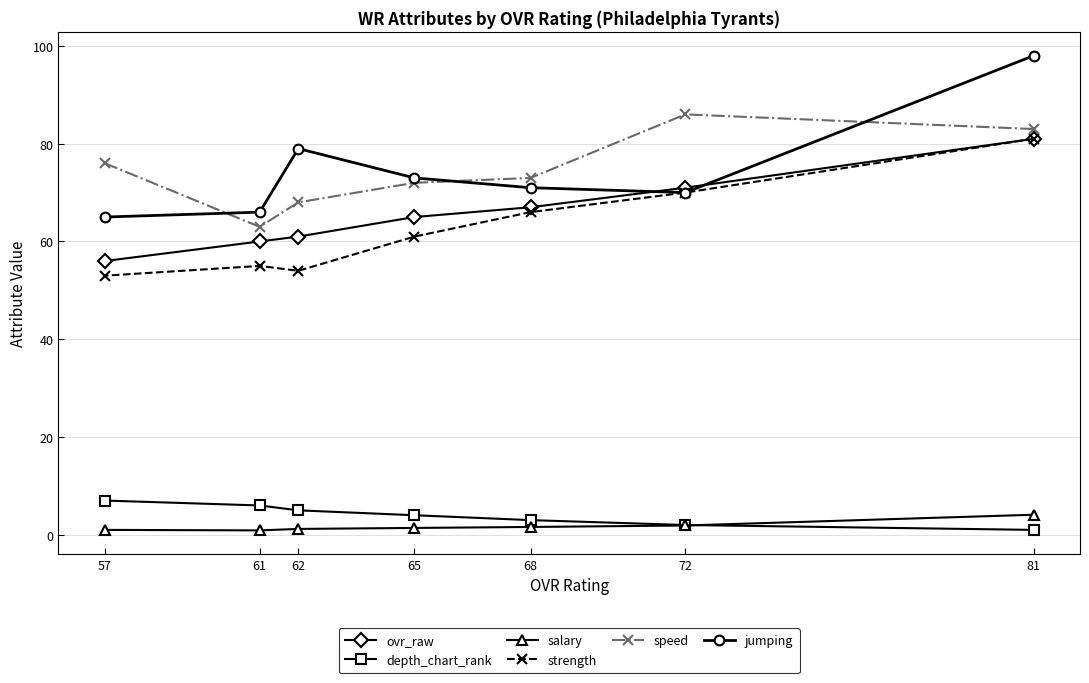

What is the smallest value displayed?

0.9